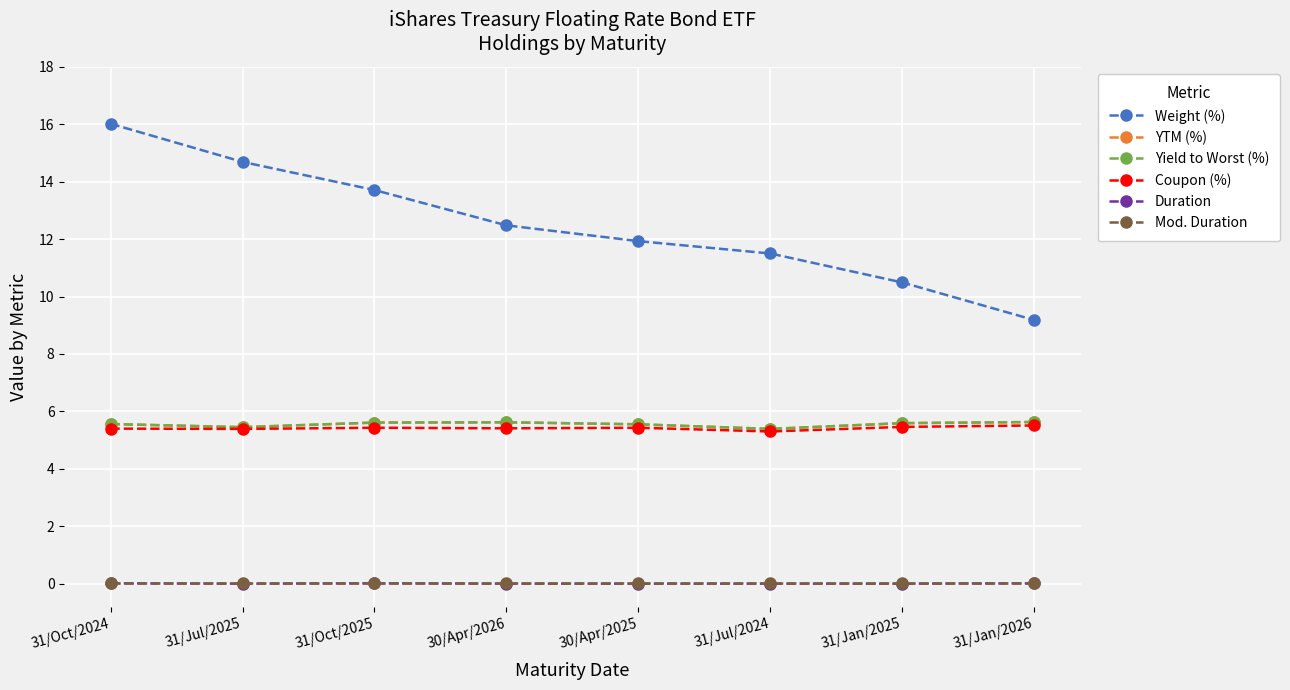

Does the chart have visible grid lines?

Yes